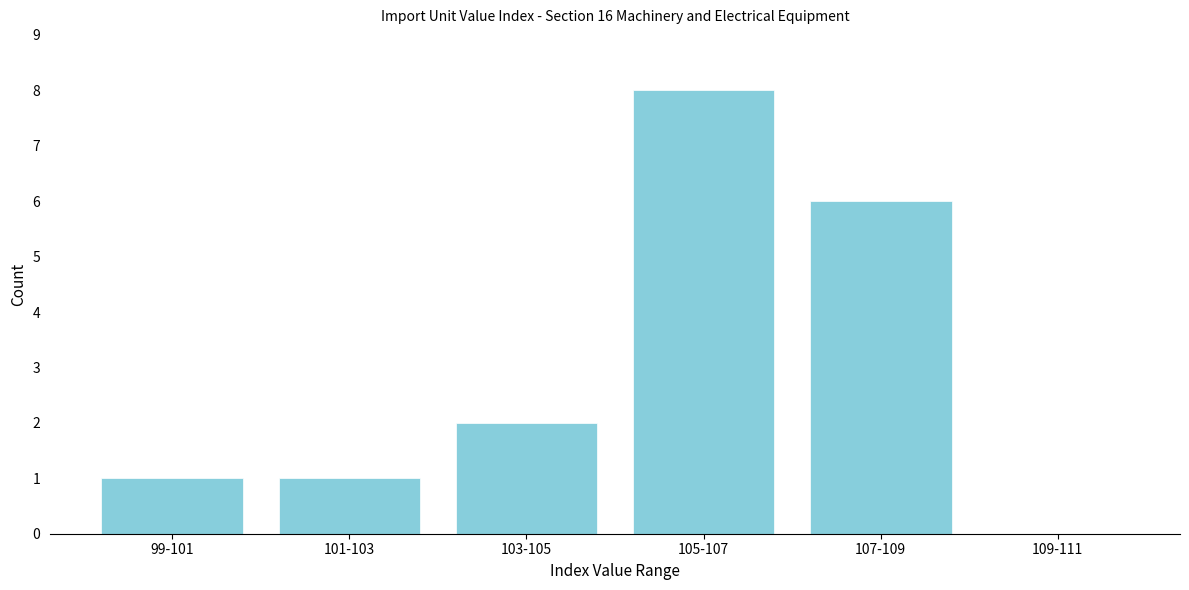

Reading left to right, transcribe all the data shown in this chart.

99-101=1	101-103=1	103-105=2	105-107=8	107-109=6	109-111=0